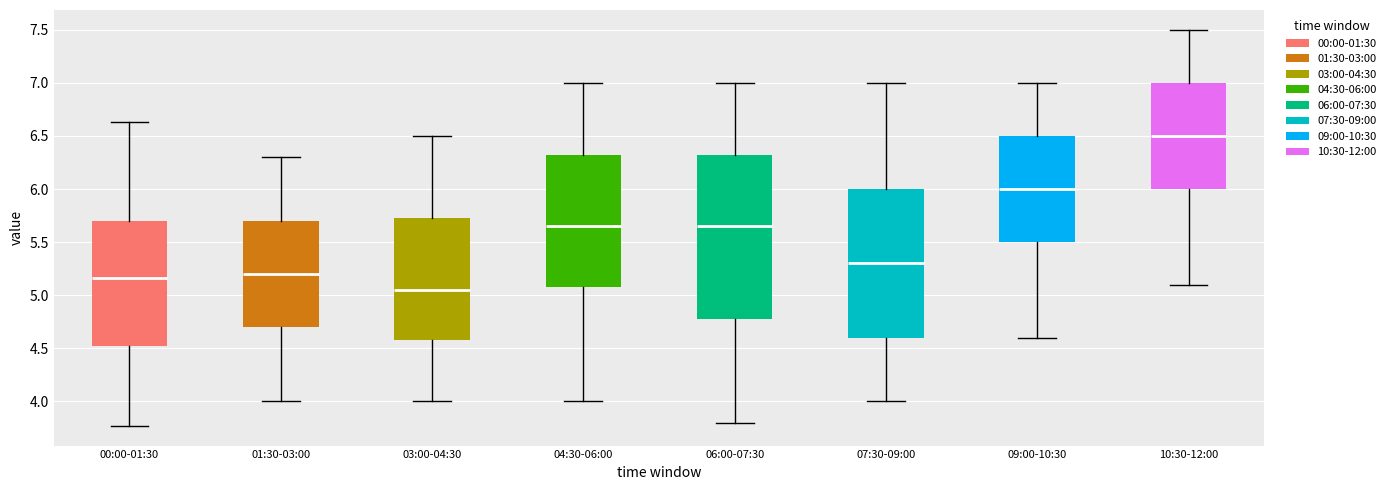

Which box is the tallest, from its lower edge to its upper edge?

06:00-07:30